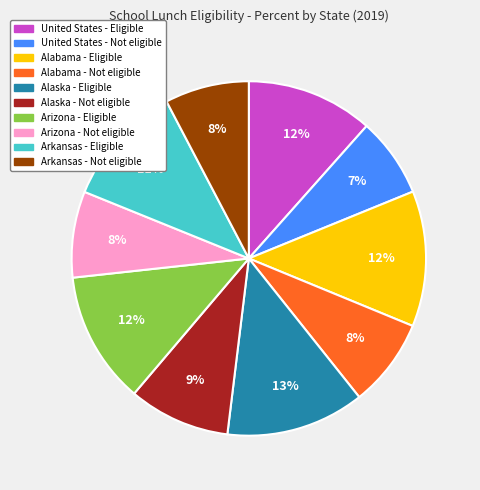

Do Arizona - Eligible and United States - Eligible together represent more than half of the pie?

No